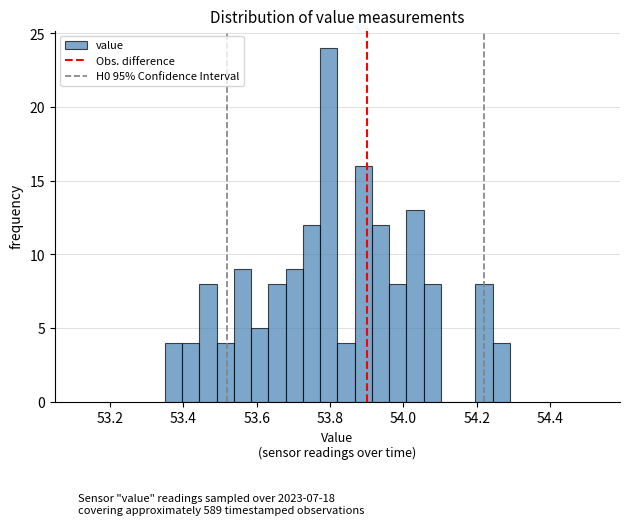

Around what value on the x-axis is the tallest bar? Give the approximate position of its centre, as read against the axis.

53.80